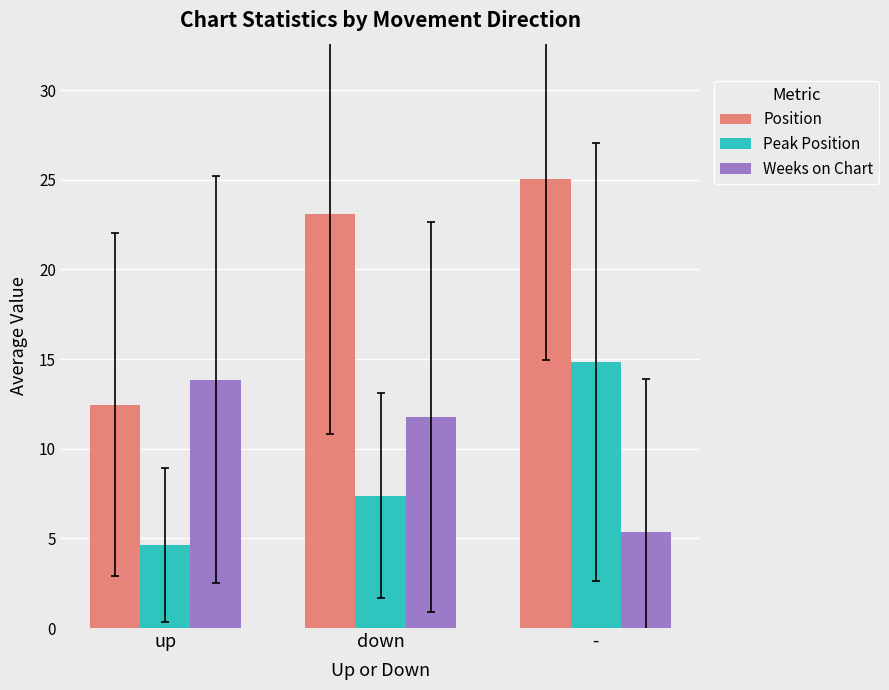

Which category has the lowest value in the Peak Position series?

up